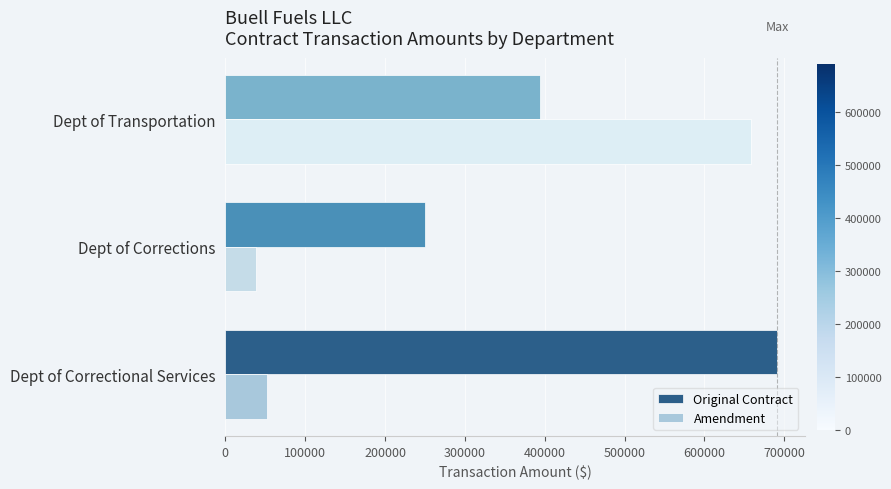

What is the total value across all series at Dept of Transportation?

1053429.9